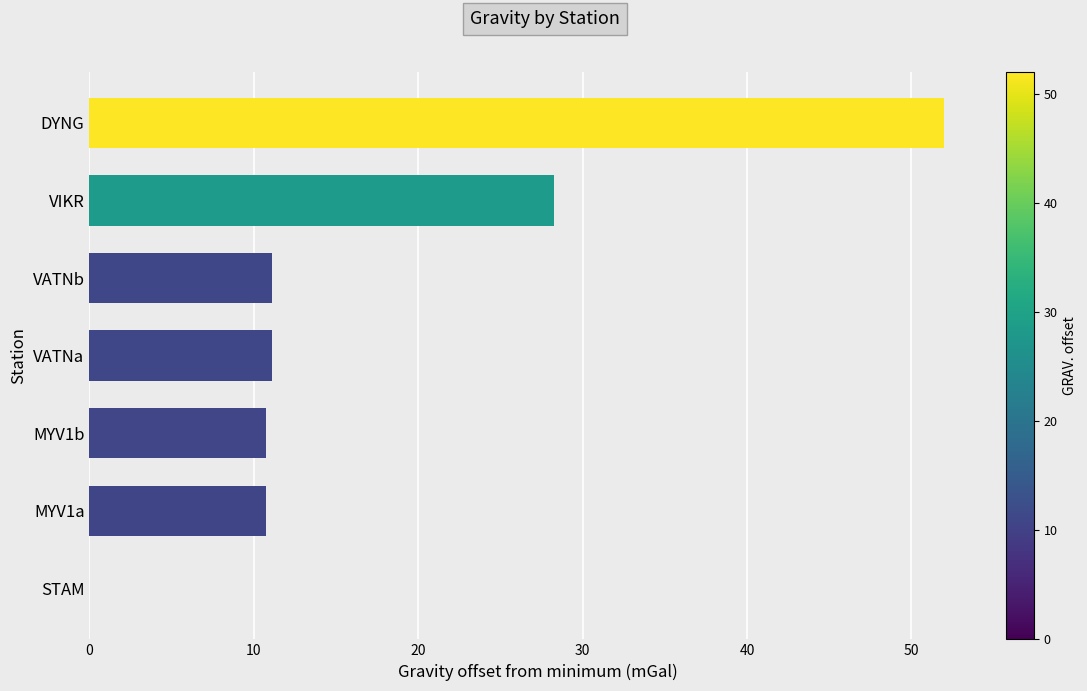

Where is the data nearest to the value 25?

VIKR